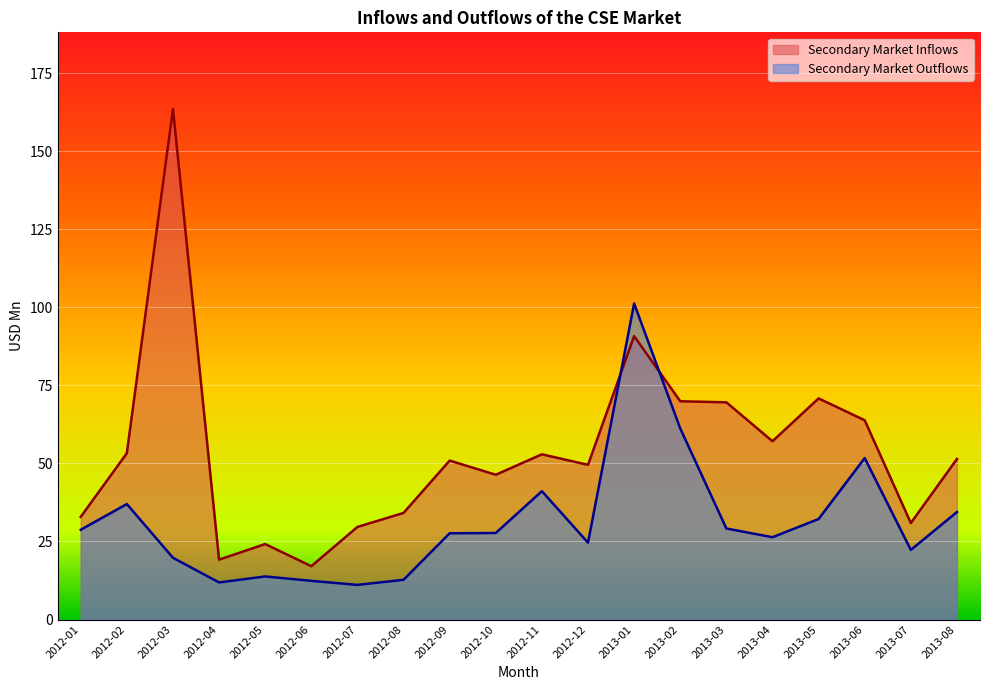

Reading left to right, extract all data points from this chart.

Secondary Market Inflows: 32.9	53.3	163.5	19.2	24.2	17.1	29.6	34.1	50.9	46.4	52.9	49.5	90.8	69.9	69.6	57.1	70.8	63.8	30.9	51.4
Secondary Market Outflows: 28.7	37.0	19.8	11.9	13.8	12.4	11.1	12.7	27.6	27.7	41.1	24.6	101.2	61.2	29.1	26.4	32.2	51.7	22.3	34.4